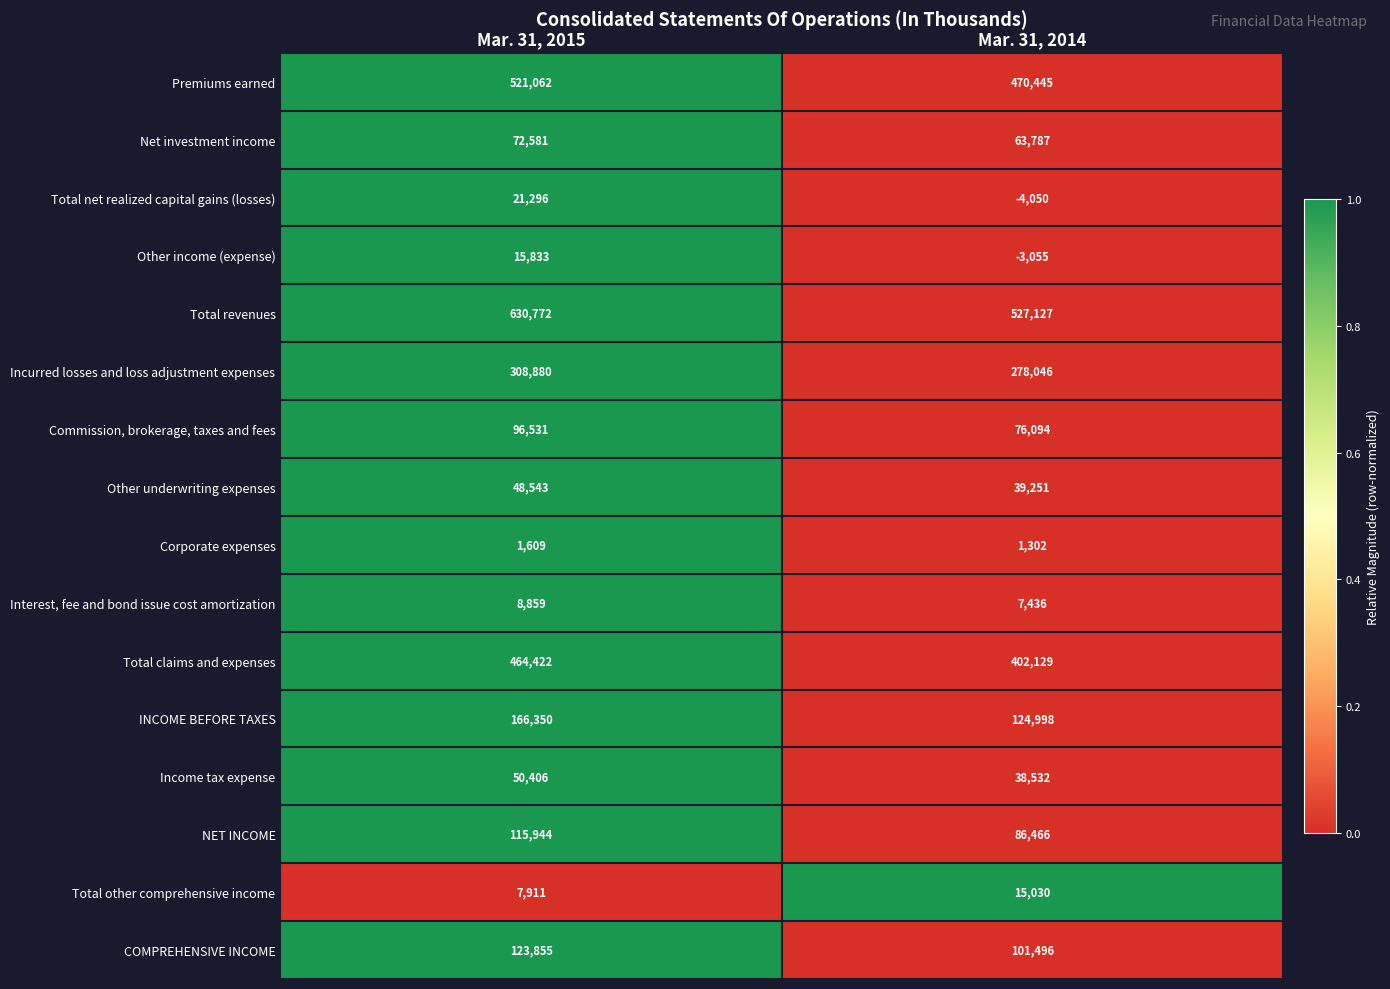

What value does the Incurred losses and loss adjustment expenses series have at Mar. 31, 2015, to the nearest 100?

308900